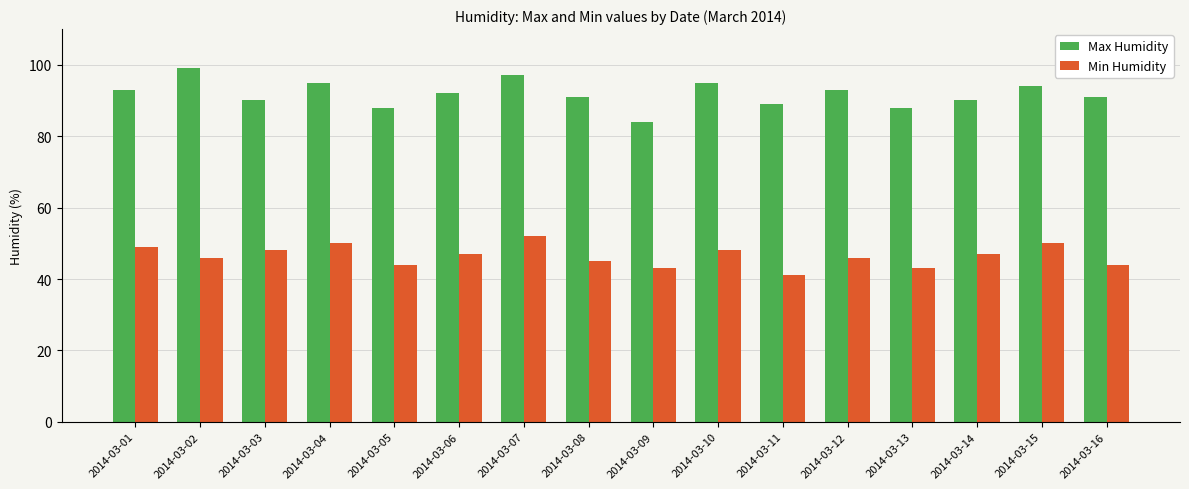

Reading left to right, list all the values displayed in this chart.

Max Humidity: 2014-03-01=93	2014-03-02=99	2014-03-03=90	2014-03-04=95	2014-03-05=88	2014-03-06=92	2014-03-07=97	2014-03-08=91	2014-03-09=84	2014-03-10=95	2014-03-11=89	2014-03-12=93	2014-03-13=88	2014-03-14=90	2014-03-15=94	2014-03-16=91
Min Humidity: 2014-03-01=49	2014-03-02=46	2014-03-03=48	2014-03-04=50	2014-03-05=44	2014-03-06=47	2014-03-07=52	2014-03-08=45	2014-03-09=43	2014-03-10=48	2014-03-11=41	2014-03-12=46	2014-03-13=43	2014-03-14=47	2014-03-15=50	2014-03-16=44